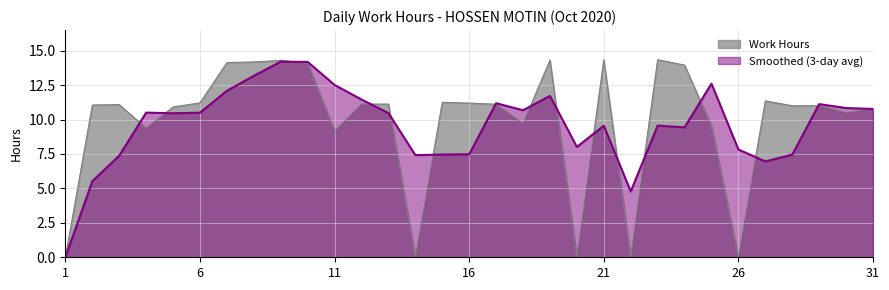

The chart shows a value of 12.6 at 11. True or false?

False